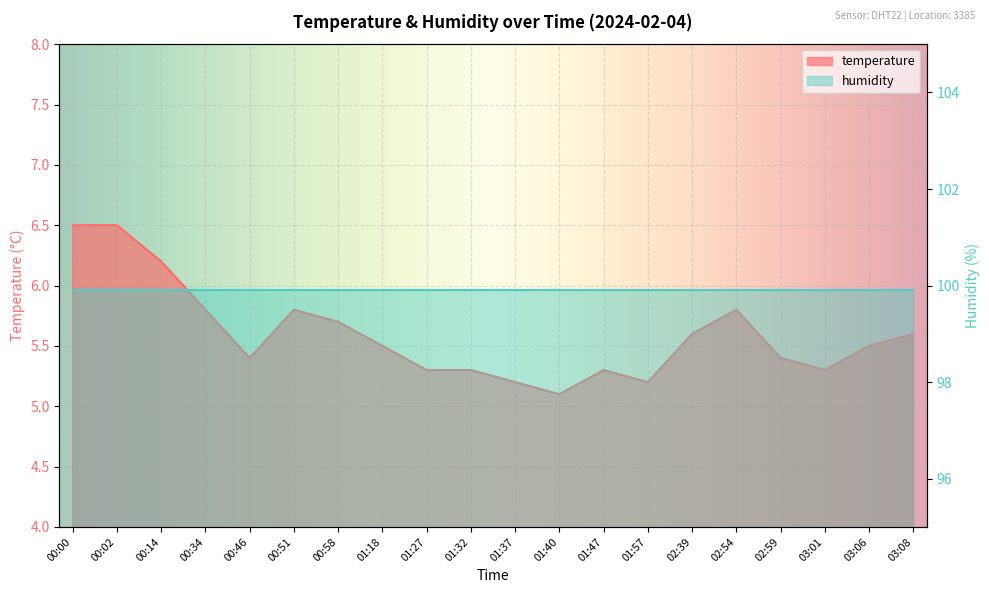

Reading left to right, what are all the values shown in this chart?

6.5	6.5	6.2	5.8	5.4	5.8	5.7	5.5	5.3	5.3	5.2	5.1	5.3	5.2	5.6	5.8	5.4	5.3	5.5	5.6